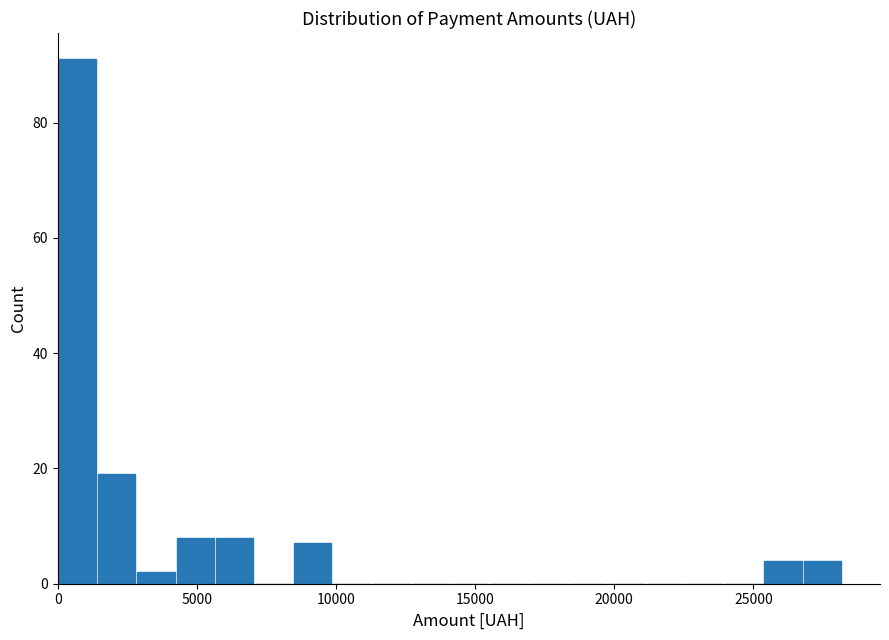

Around what value on the x-axis is the tallest bar? Give the approximate position of its centre, as read against the axis.

500